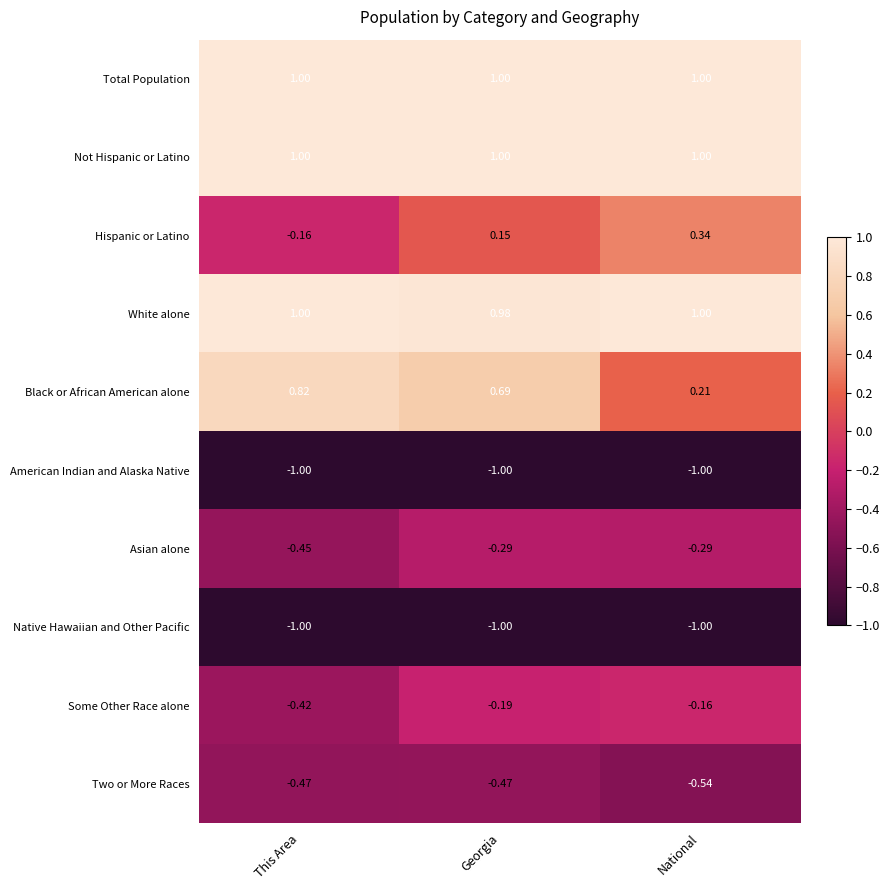

At which category is the sum across all series the highest?

Georgia